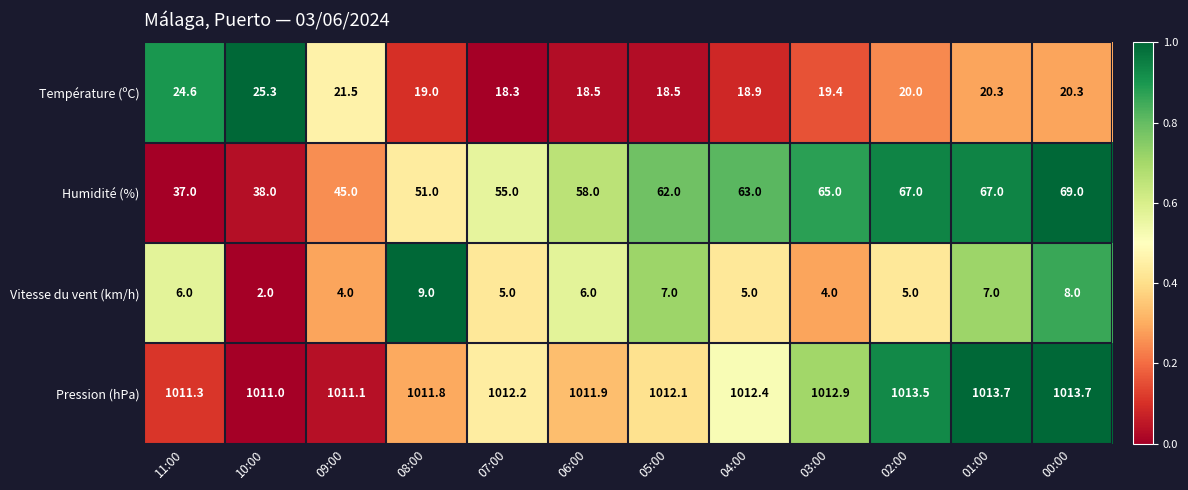

The value of Pression (hPa) at 00:00 is 1013.7. True or false?

True